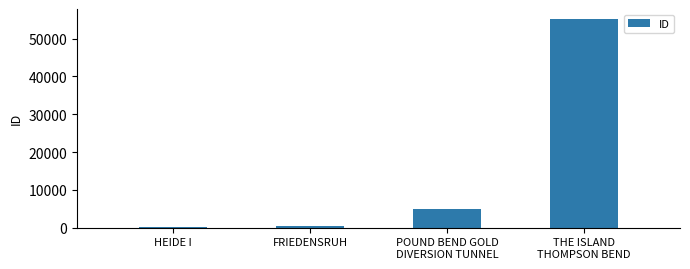

What is the difference between the second highest and minimum values?

4806